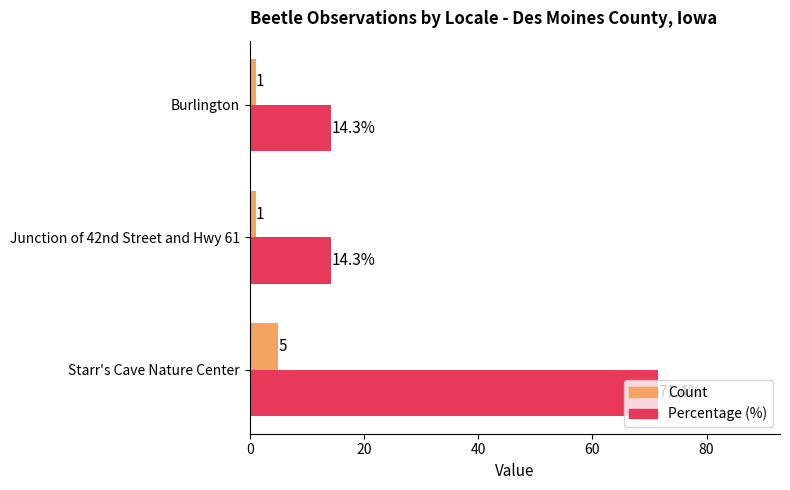

At Burlington, list the series in order from smallest to largest.

Count, Percentage (%)